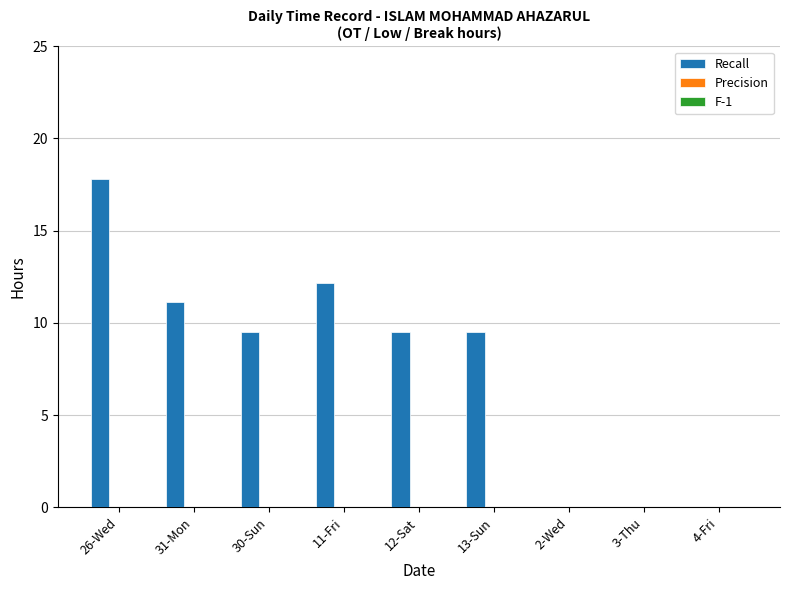

Which has a higher value, 11-Fri or 3-Thu?

11-Fri